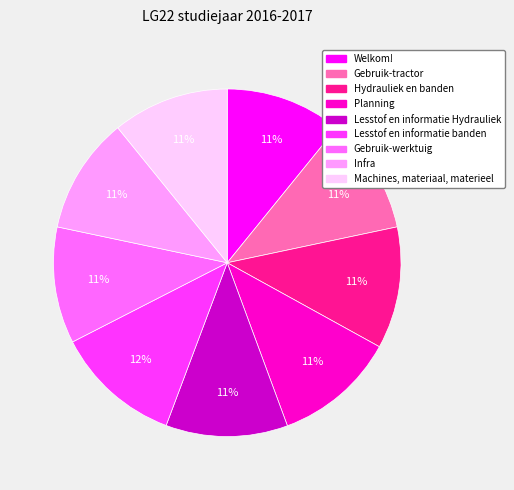

To the nearest percent, what is the combined percentage of Infra and Gebruik-tractor?

22%